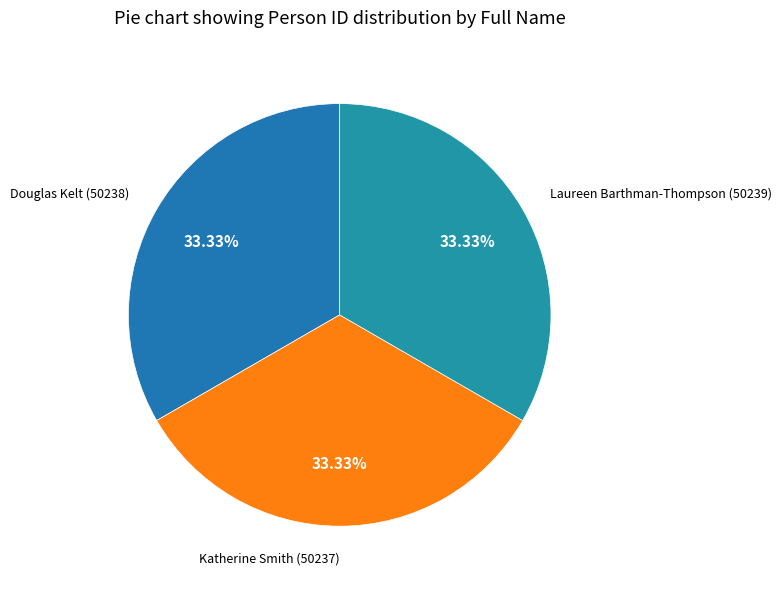

Approximately how many times larger is the value at Laureen Barthman-Thompson compared to Katherine Smith?

1.0